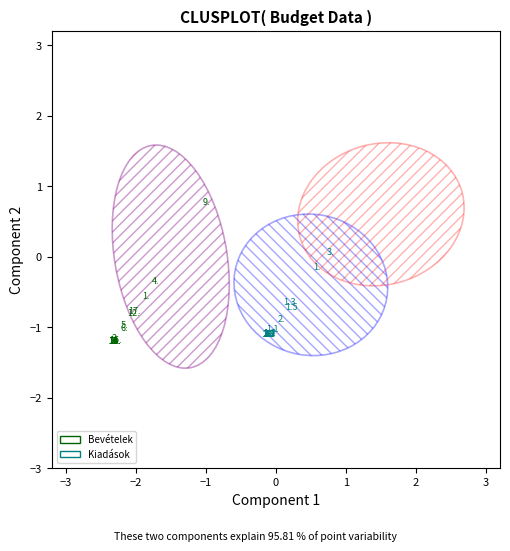

Which series reaches the maximum Y coordinate?

Bevételek